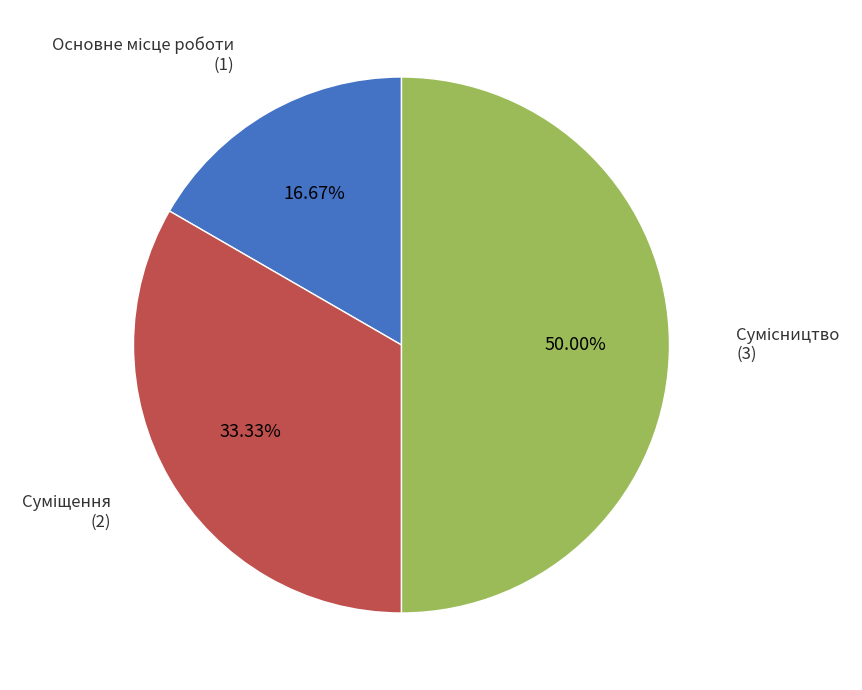

Rank the categories by value from highest to lowest.

Сумісництво, Суміщення, Основне місце роботи